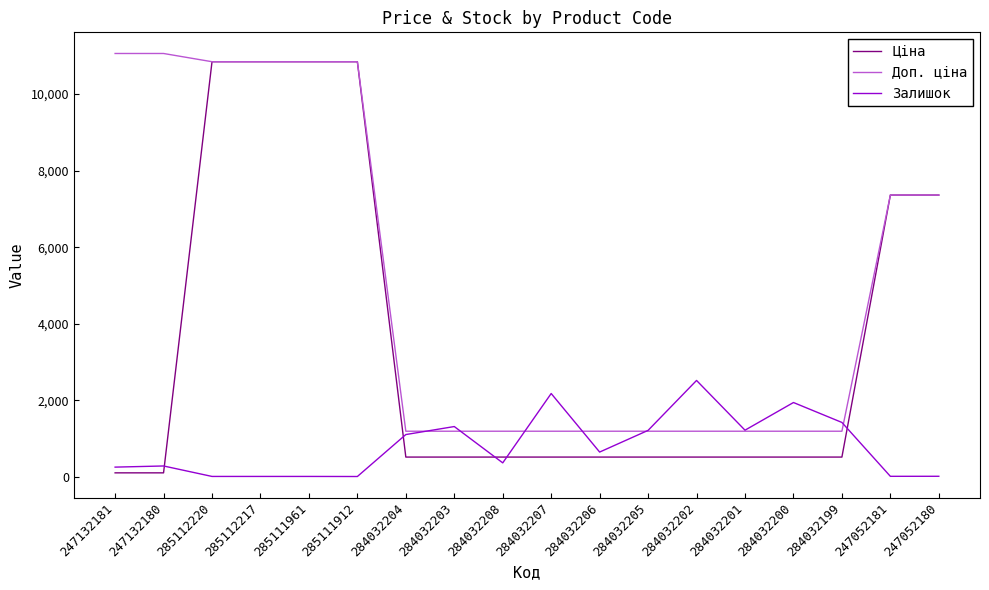

What is the sum of all Залишок values?

14628.0